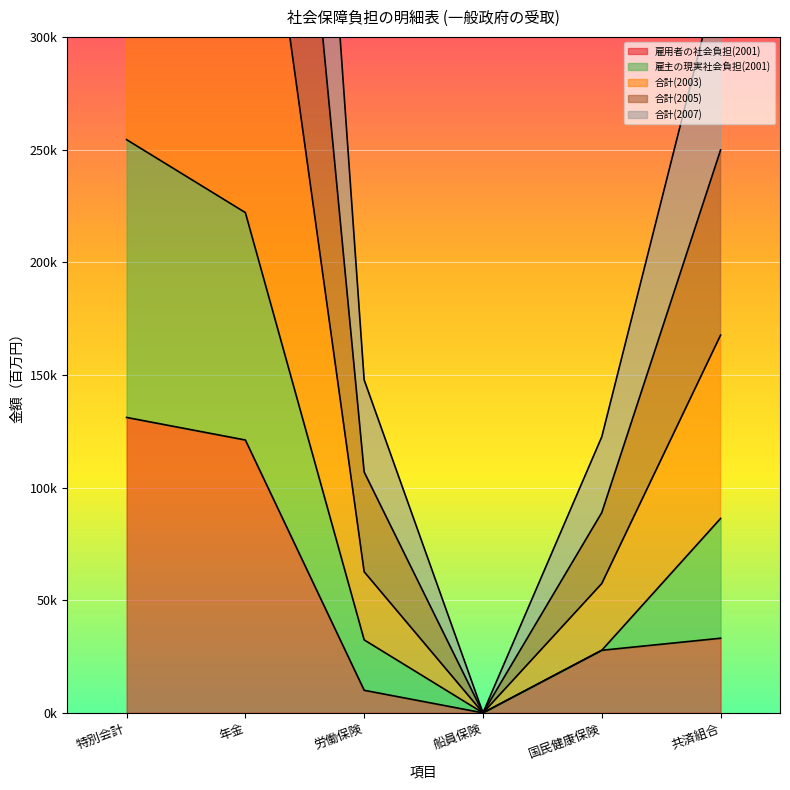

Where does the 雇用者の社会負担(2001) series first go above 33122?

特別会計